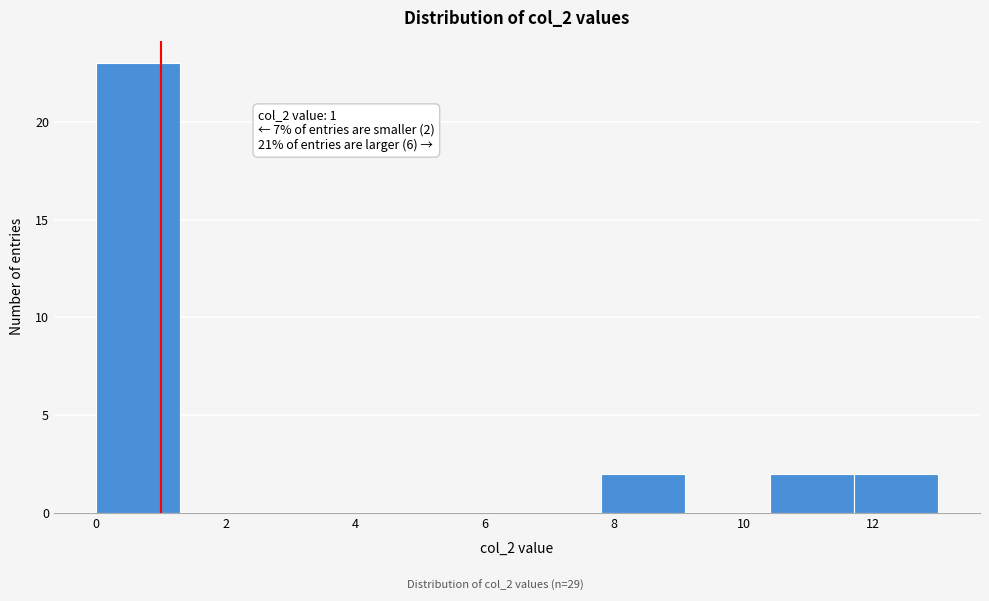

Which range on the x-axis has the tallest bar?

0.0 to 1.3